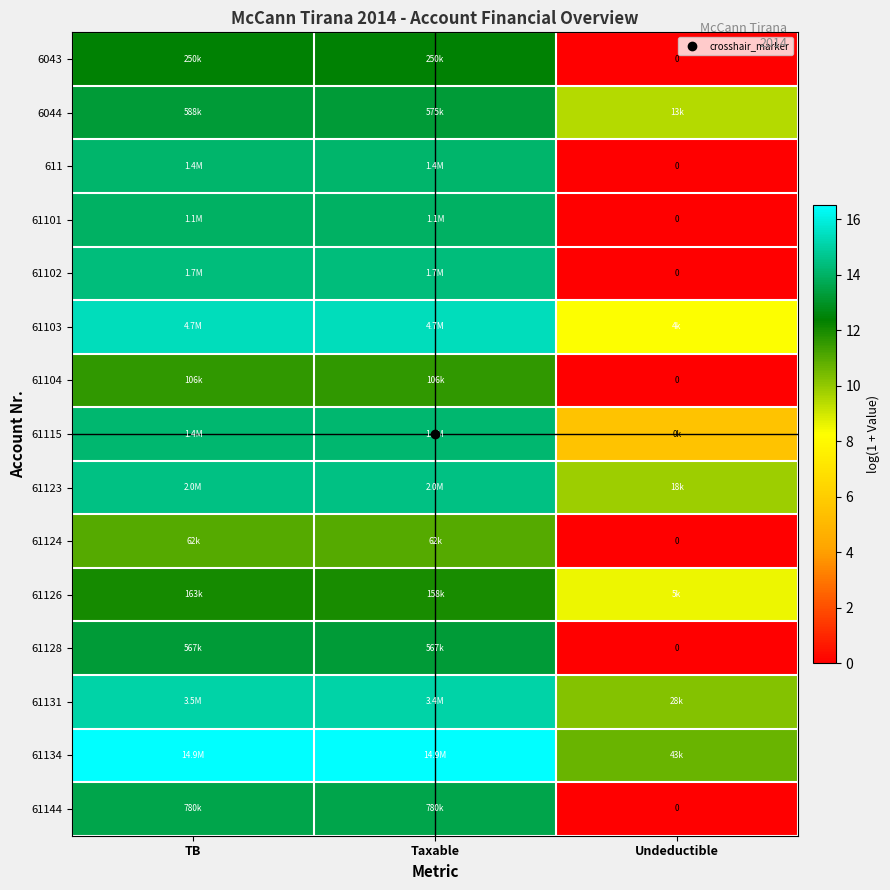

Rank the series by their maximum value, from lowest to highest.

61124, 61104, 61126, 6043, 61128, 6044, 61144, 61101, 611, 61115, 61102, 61123, 61131, 61103, 61134